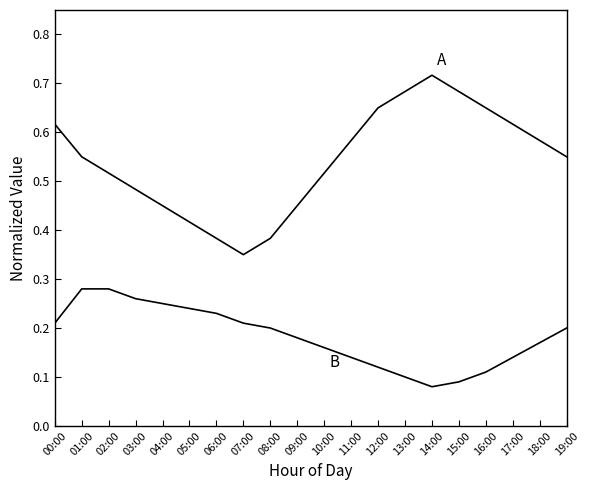

Is this an area chart (filled region under the line)?

No